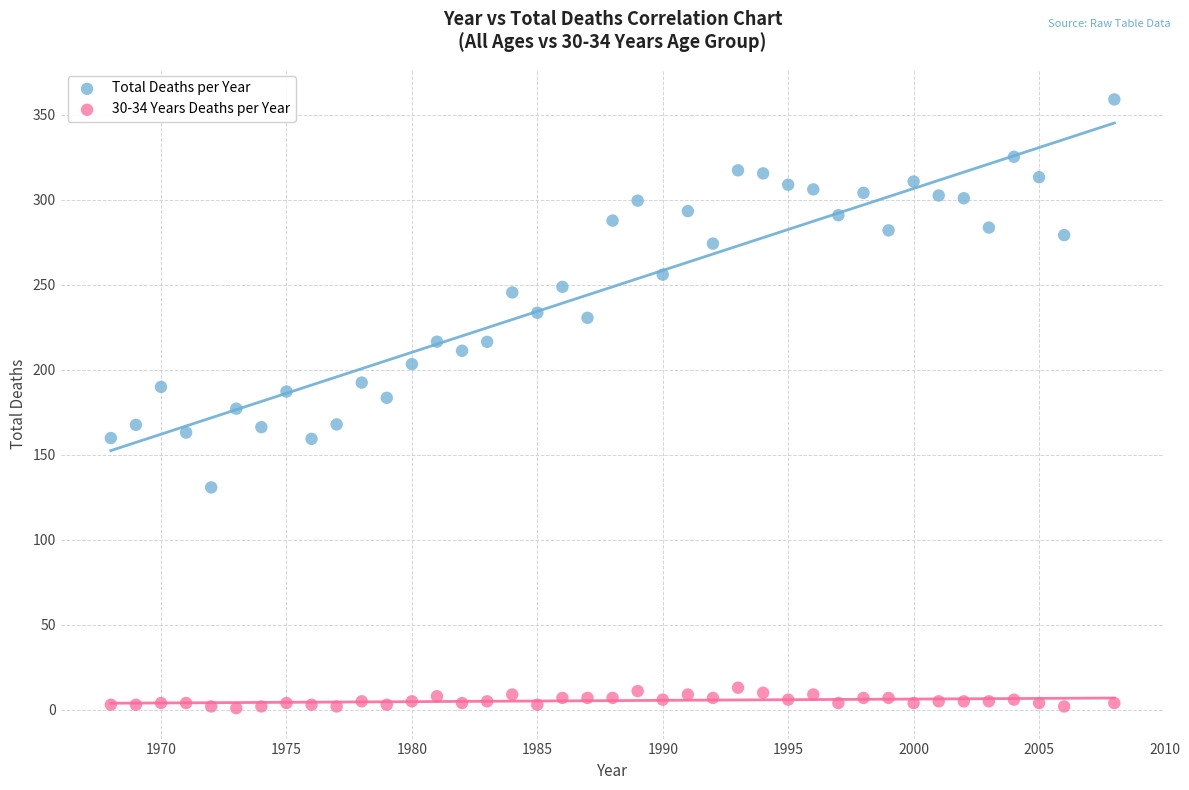

Which series has the largest Y range (max minus min)?

Total Deaths per Year